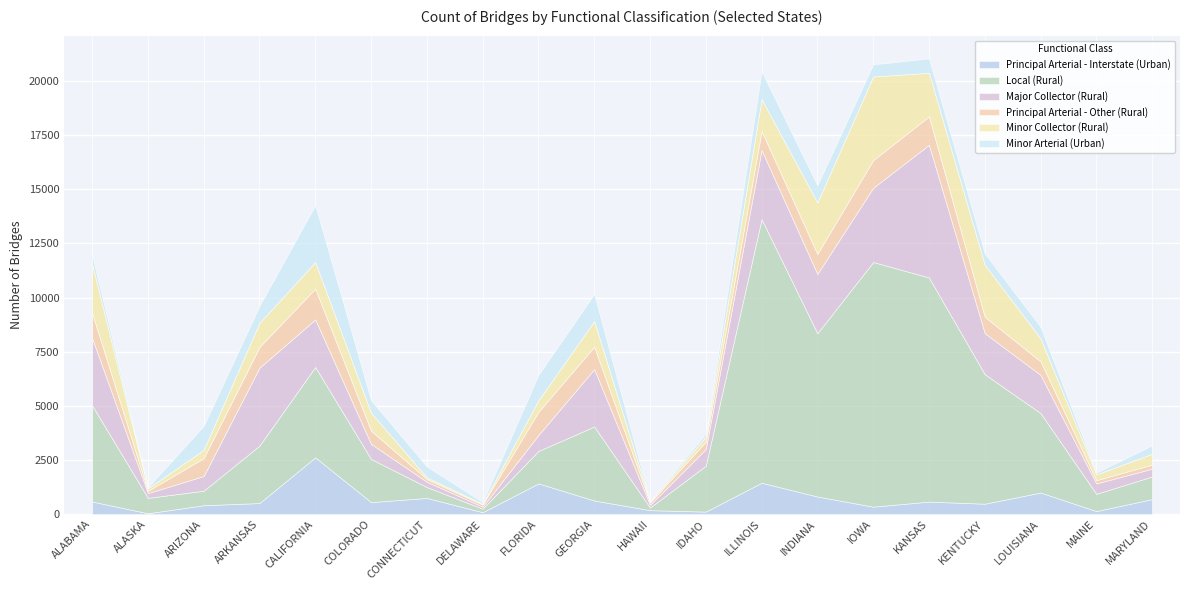

Which category has the lowest value across all series?

DELAWARE